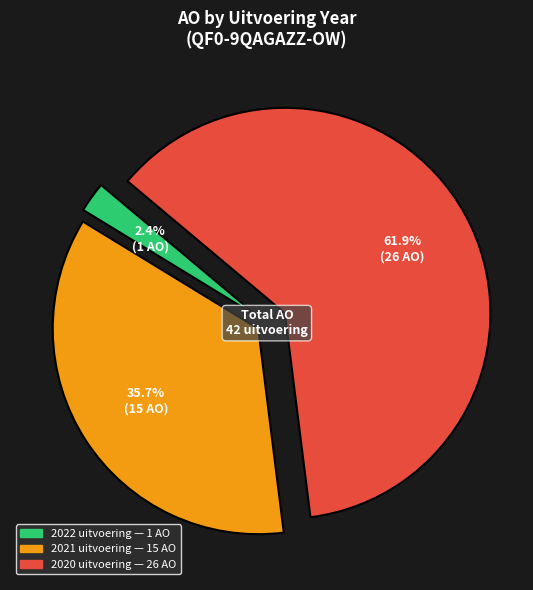

Does any single category account for the majority?

Yes